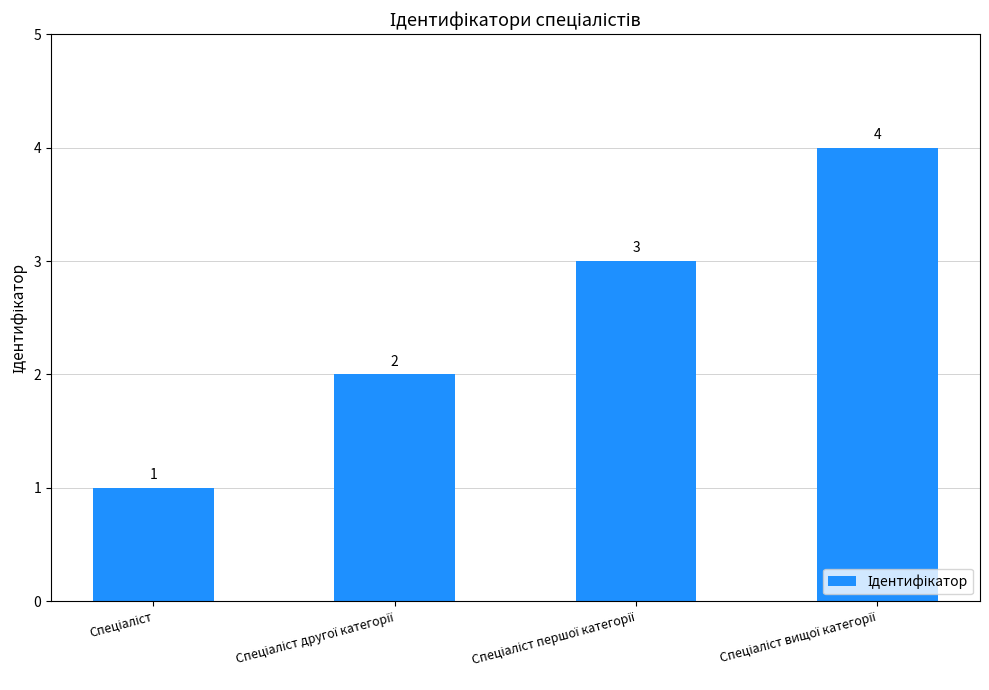

How many values are between 2 and 4?

3